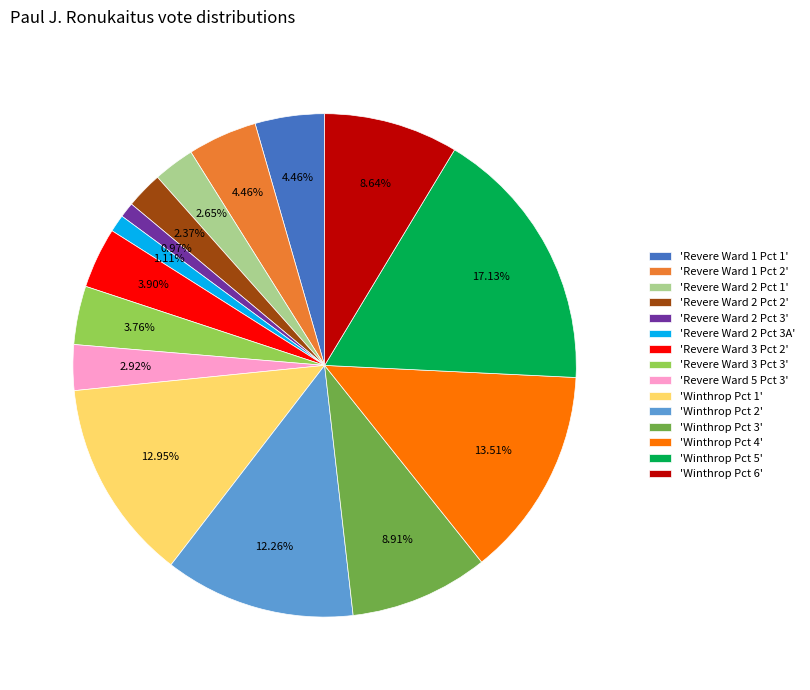

Is 'Winthrop Pct 5' the majority of the pie?

No